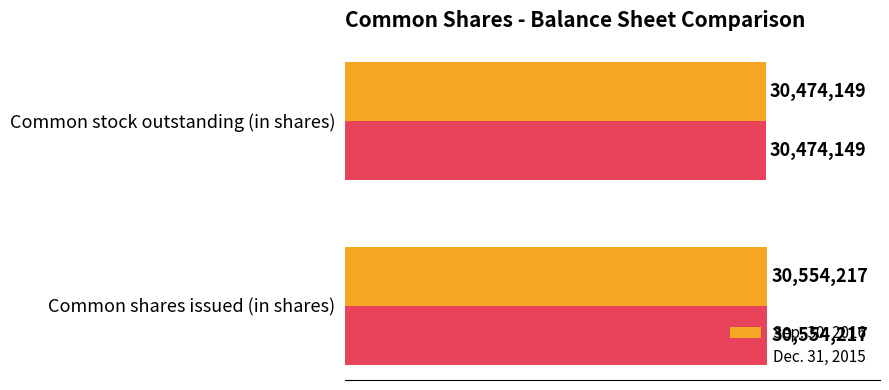

What are all the series names shown in the legend?

Sep. 30, 2016, Dec. 31, 2015